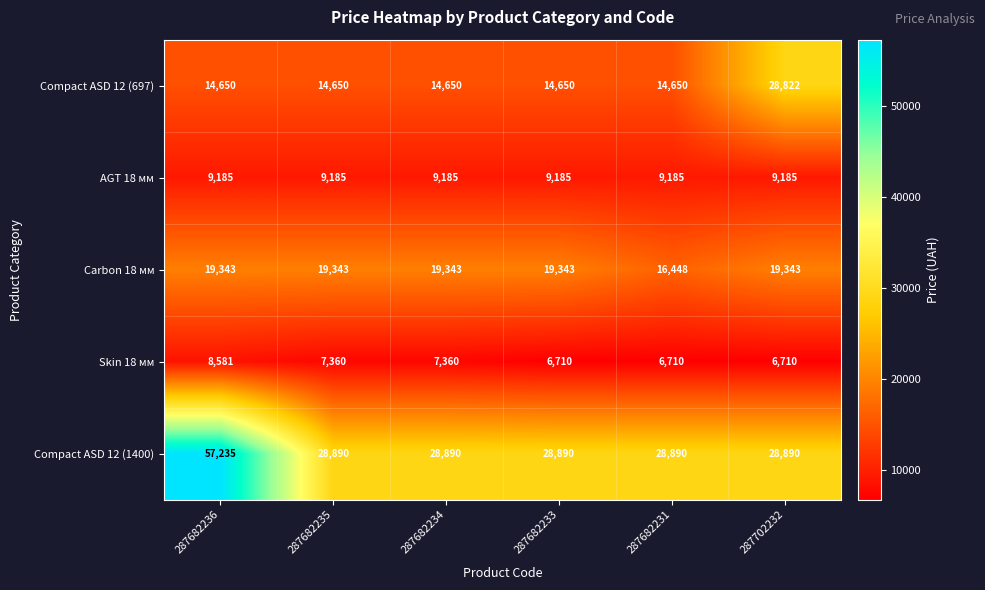

At which category is the sum across all series the highest?

287682236